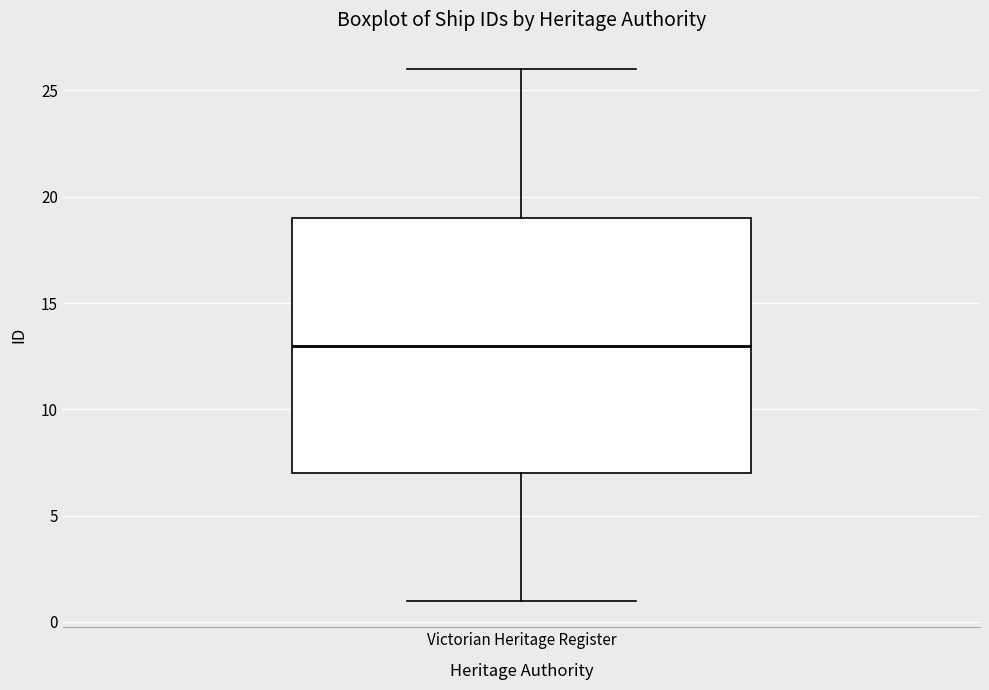

Transcribe this box plot: give where the median line is, the range the box spans, and where the two whiskers end, as read against the y-axis. The values are not printed on the chart, so give them approximately, as read against the axis.

median 13, box 7 to 19, whiskers 1 to 26